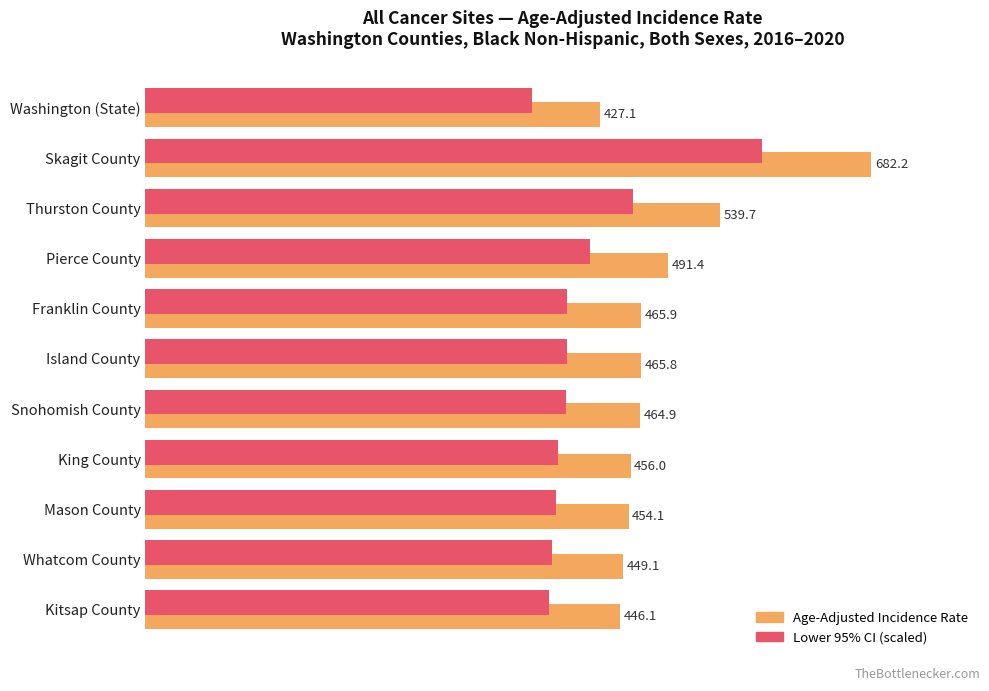

What position from the left is Franklin County?

5